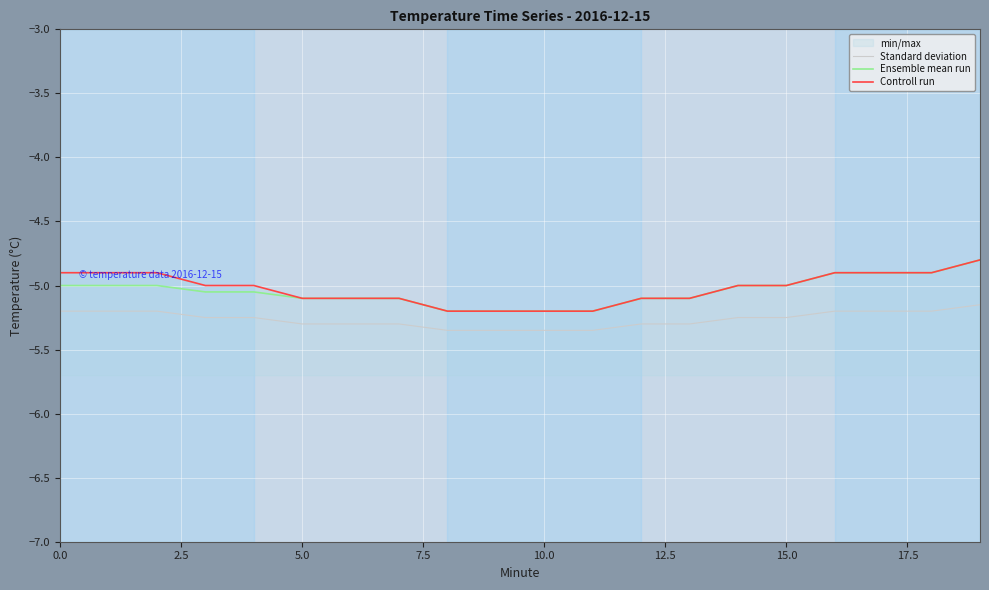

True or false: Ensemble mean run and Standard deviation intersect in this chart.

False